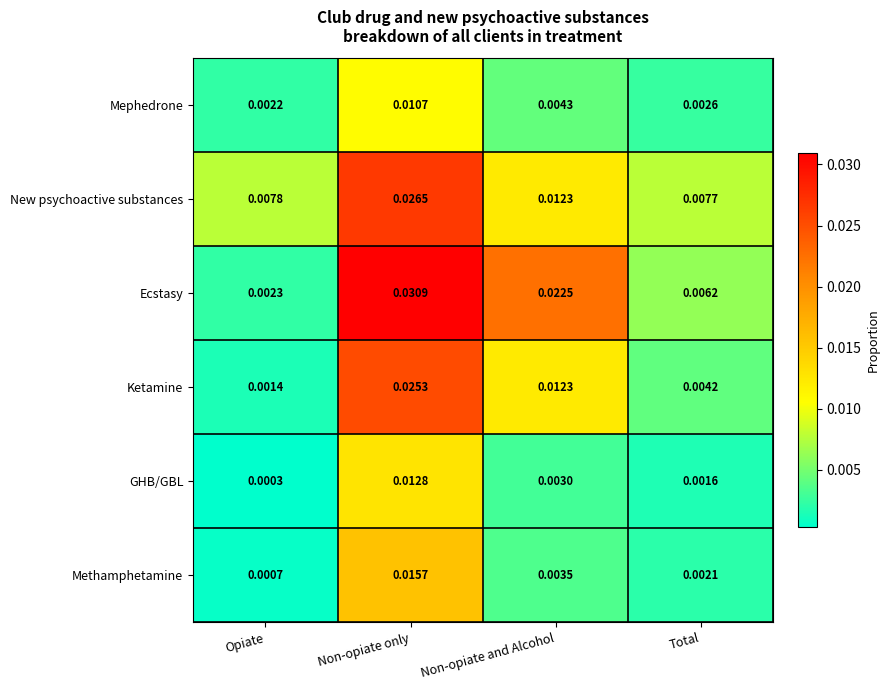

At how many categories does at least one series exceed 0?

4